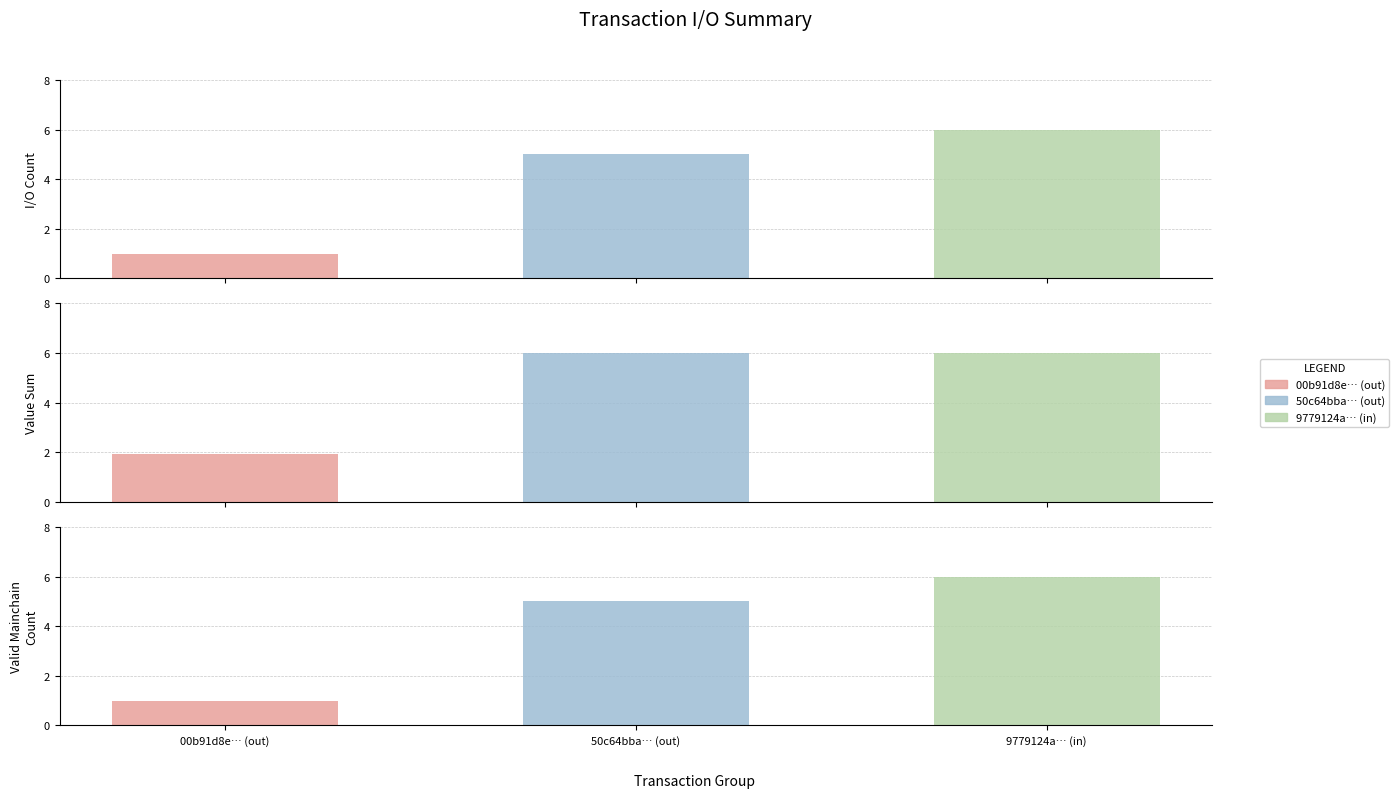

At which label does value_sum -1 reach its minimum?

1